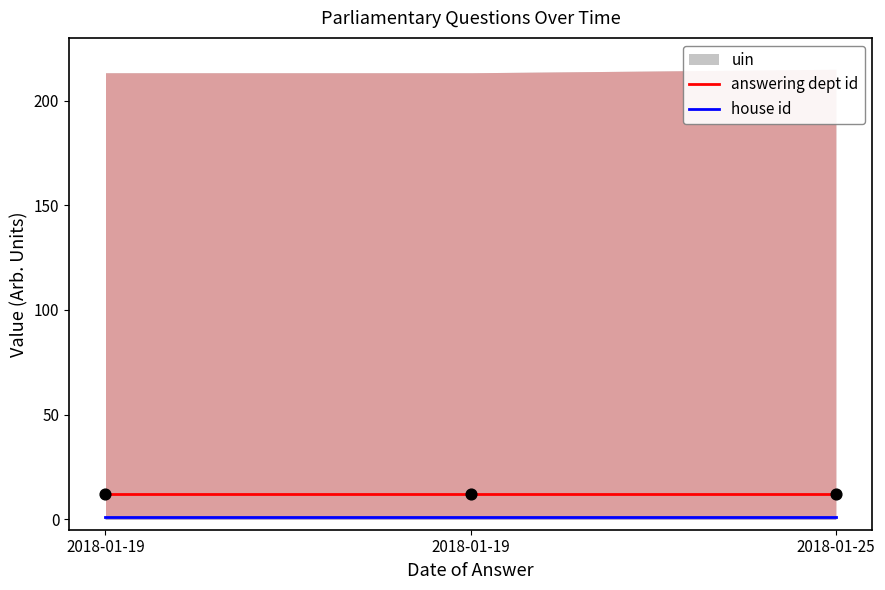

Which series has the widest spread of Y values?

answering dept id